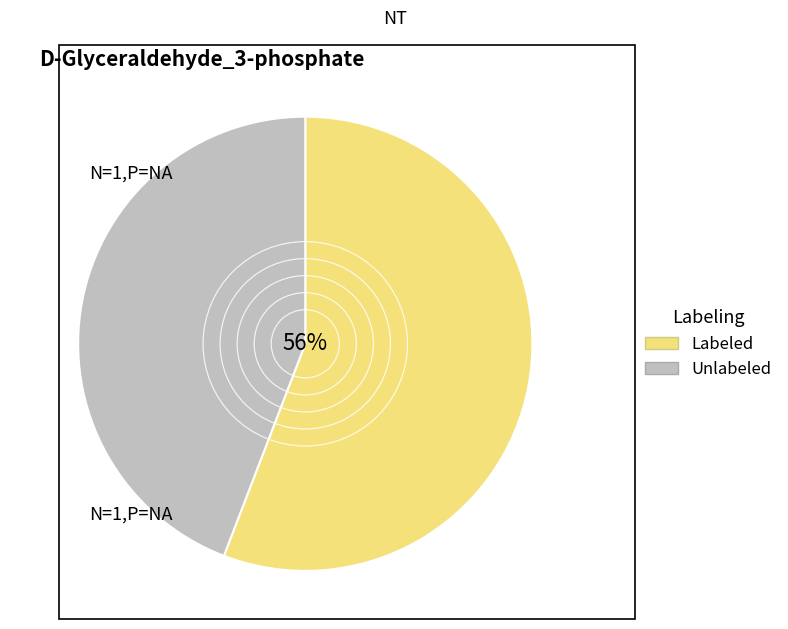

To the nearest percent, what is the average slice percentage?

50%